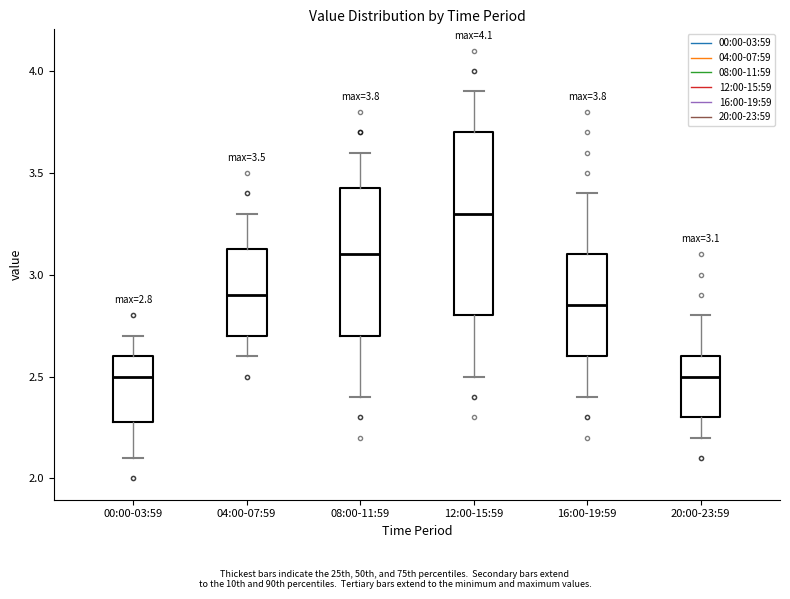

Comparing the boxes themselves (not the whiskers), which one is the tallest?

12:00-15:59